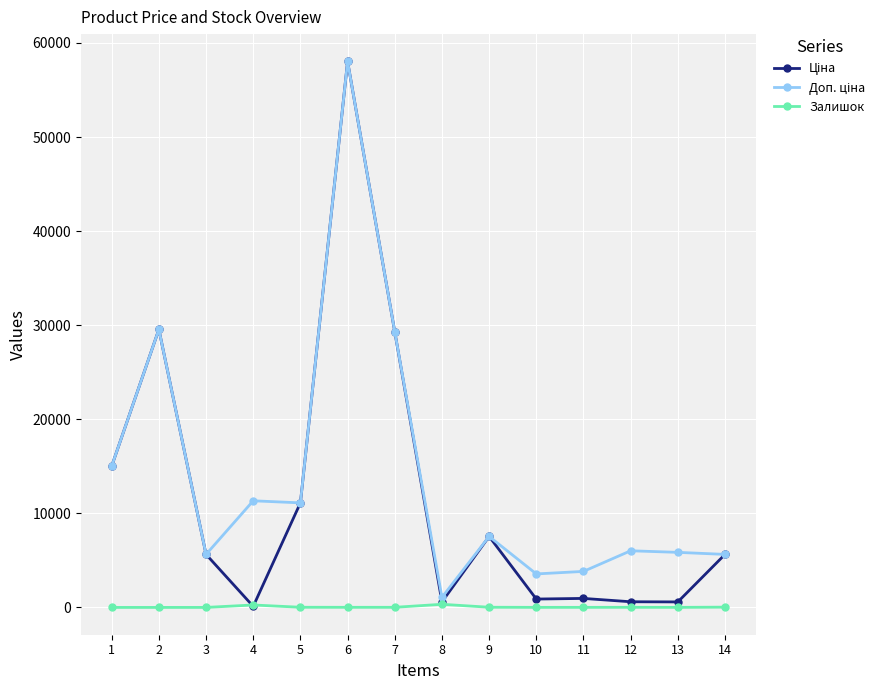

The Ціна series shows 8497.0 at 1. True or false?

False